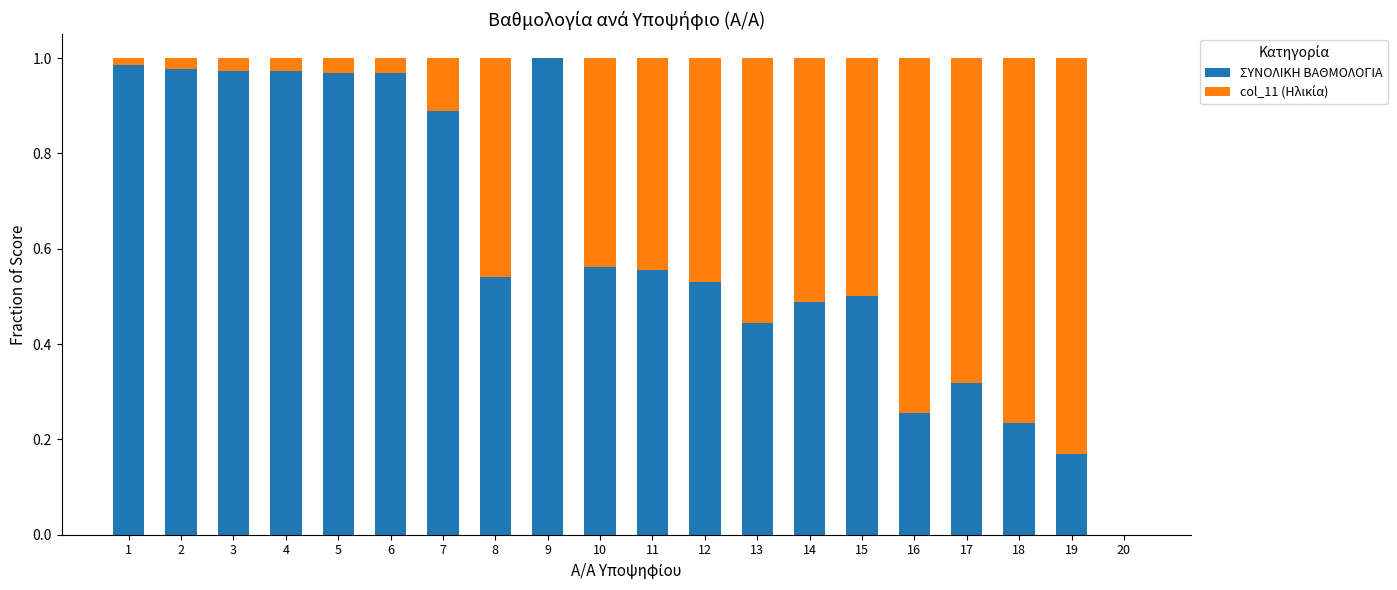

The ΣΥΝΟΛΙΚΗ ΒΑΘΜΟΛΟΓΙΑ series shows 1.0 at 3. True or false?

True